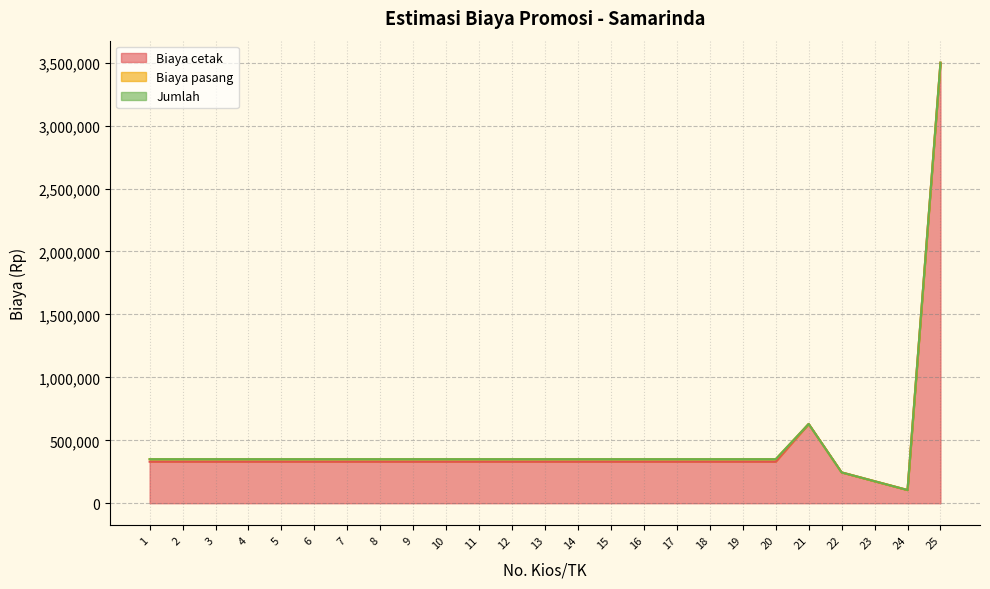

Which has a higher value, 9 or 6?

9